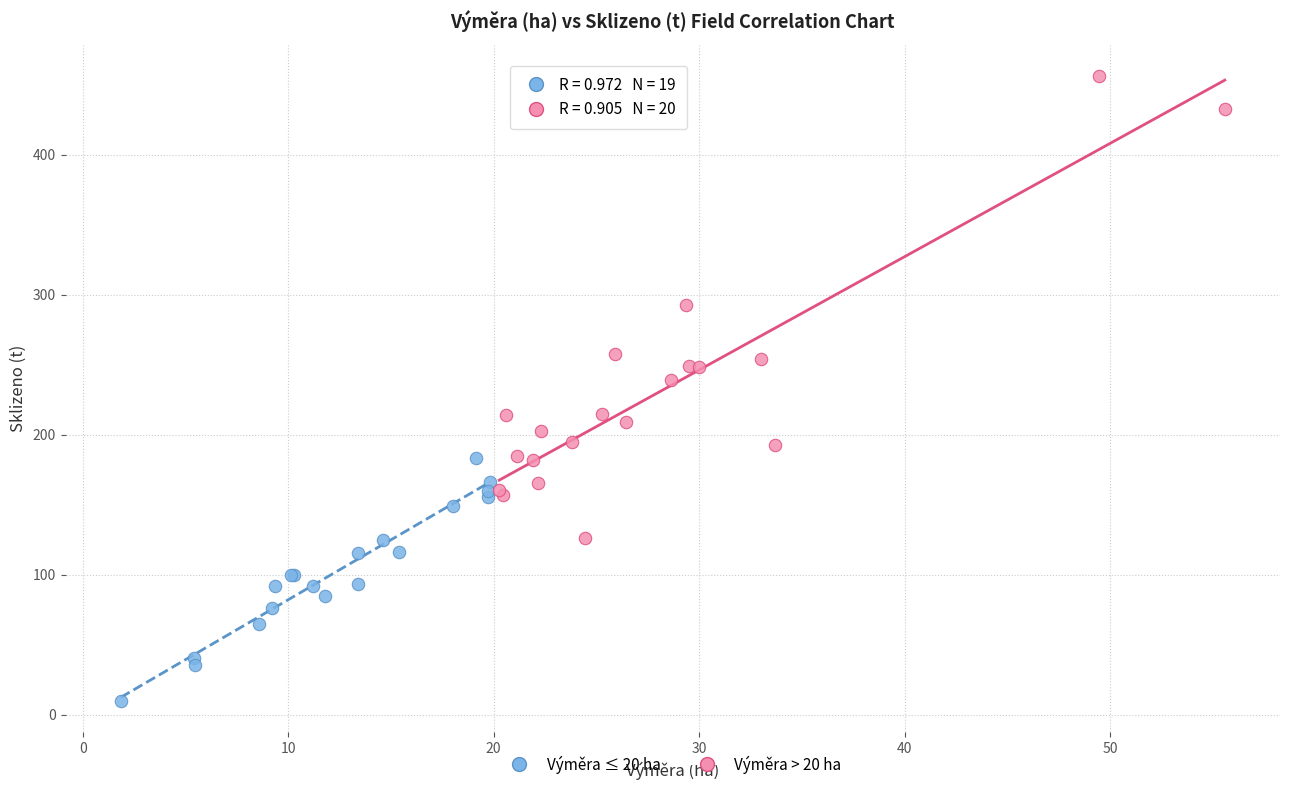

Which series reaches the maximum Y coordinate?

Výměra > 20 ha